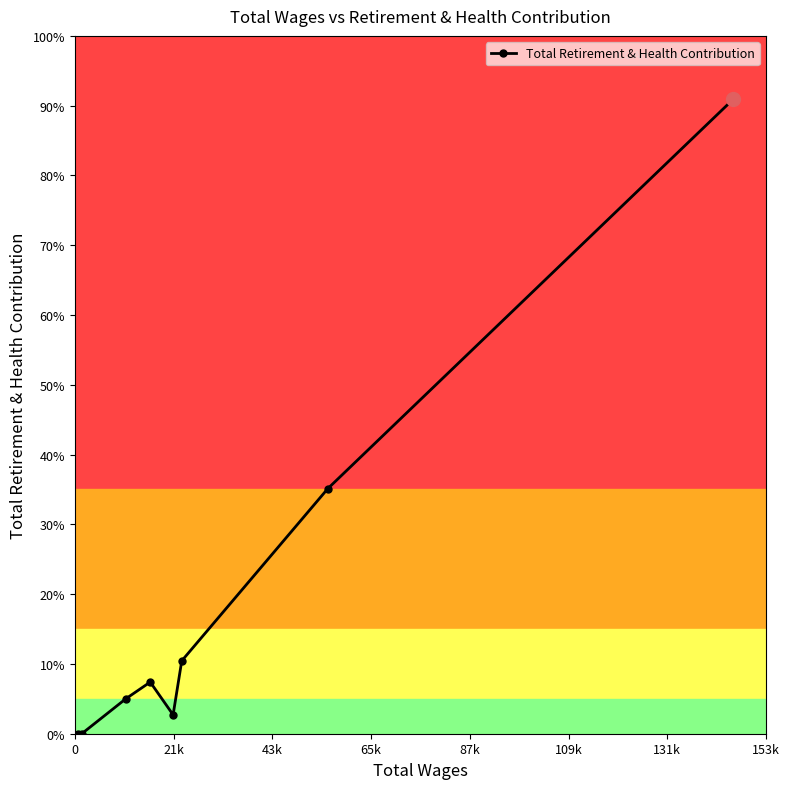

True or false: there are more than 2 points higher than both neighbors.

False